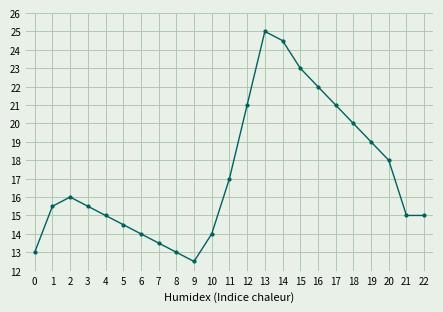

Between 10 and 15, which is larger?

15